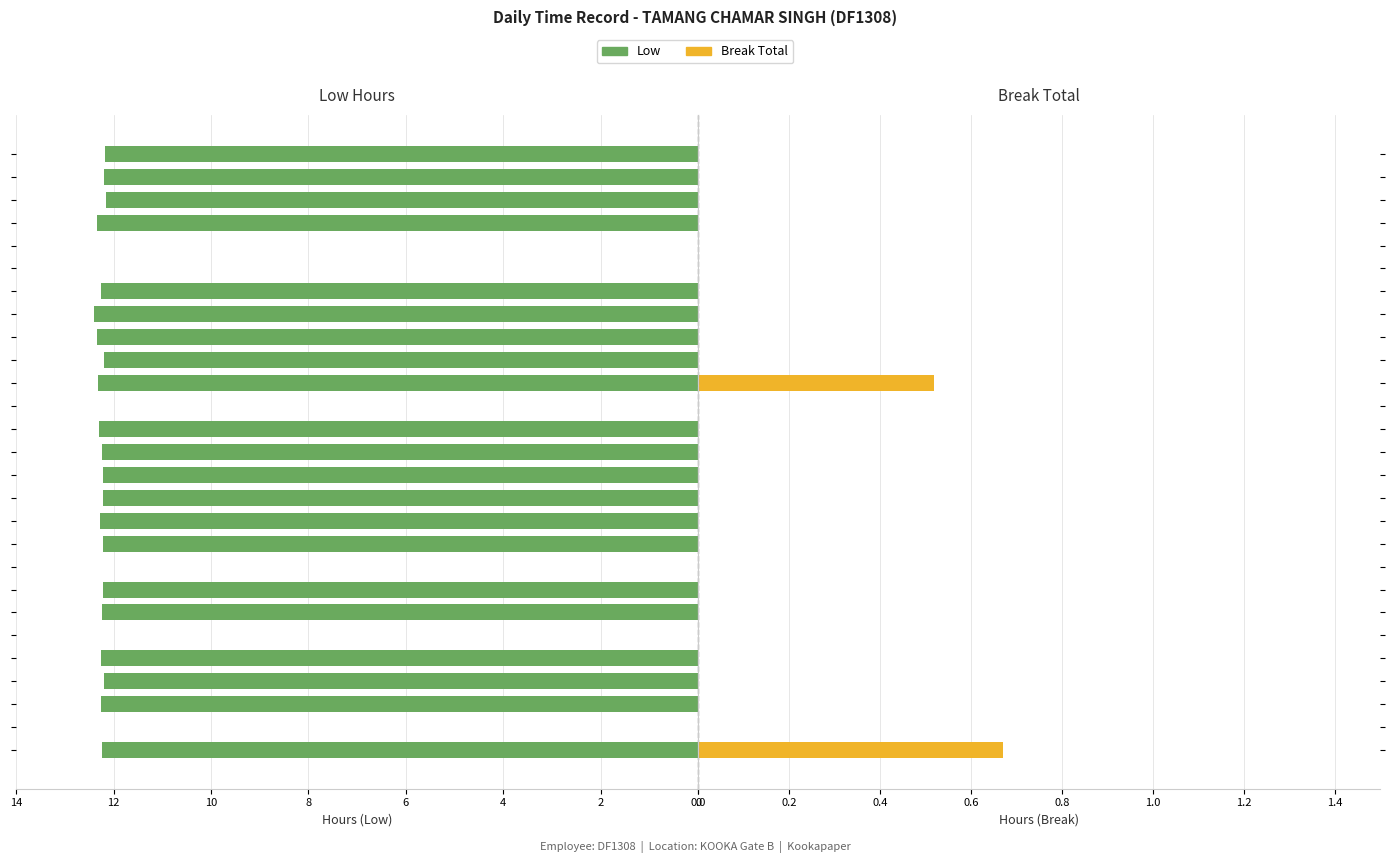

Count the number of categories in the chart.

27